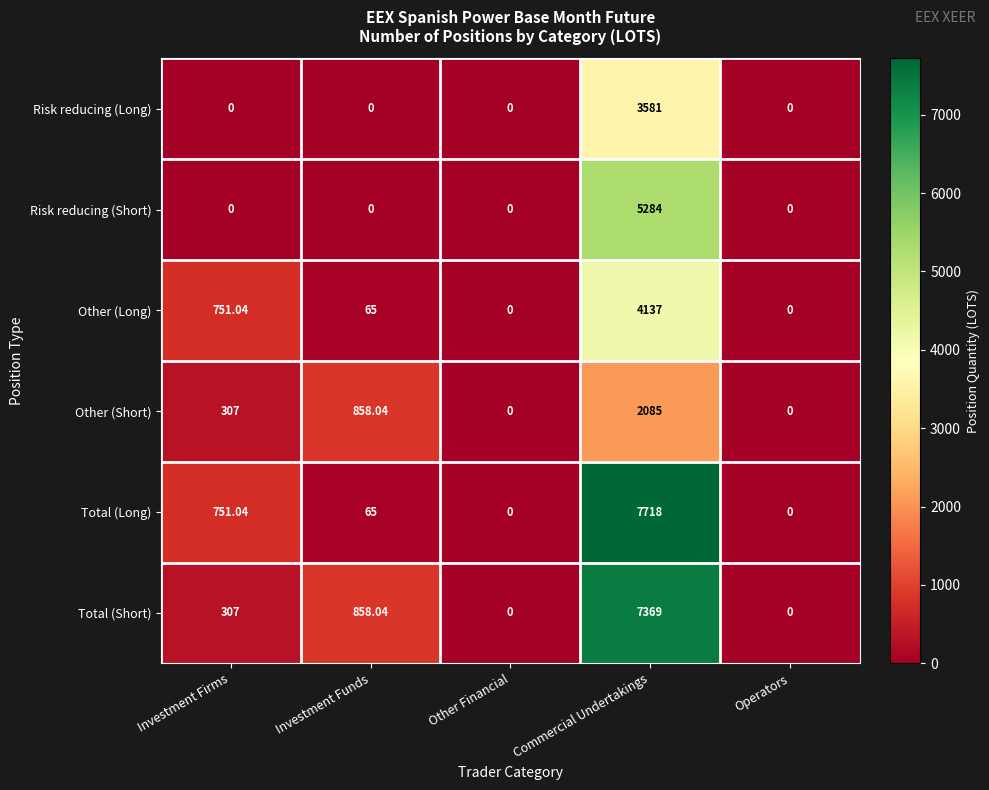

Which series has the largest range (max minus min)?

Total (Long)